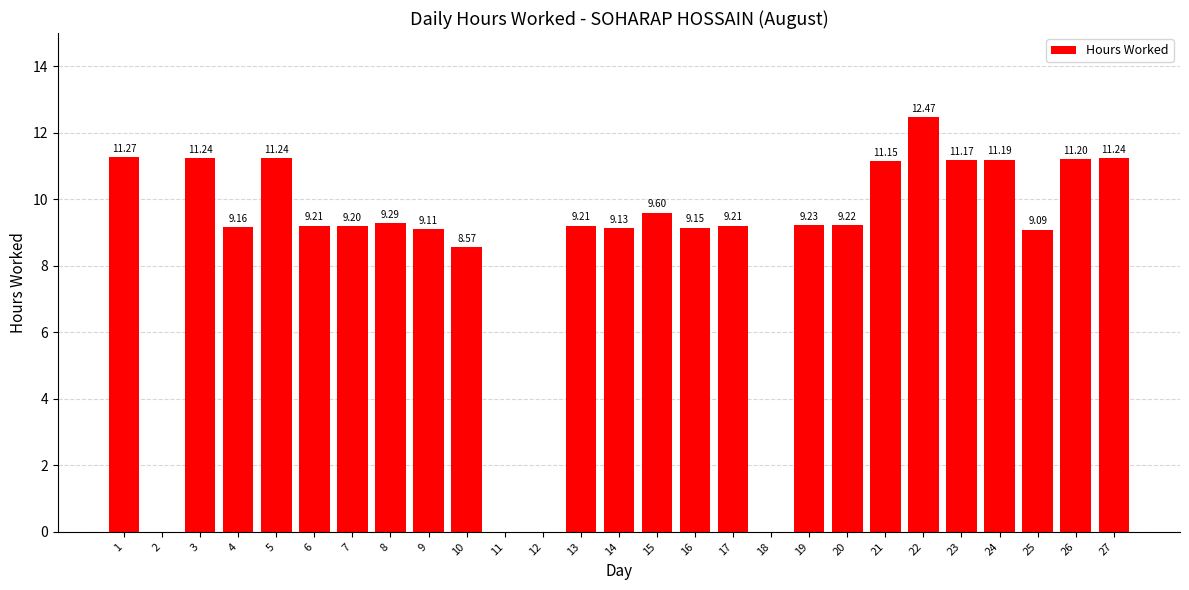

What value does the data have at 16?

9.2